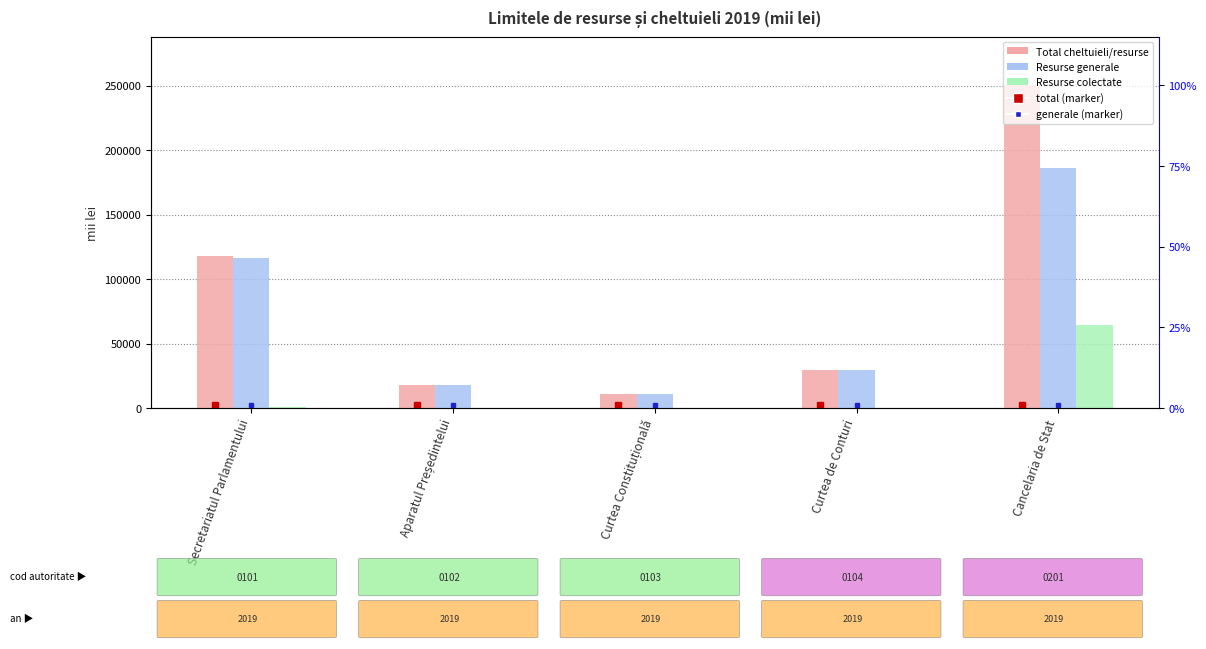

What is the minimum value for Resurse generale?

10938.1